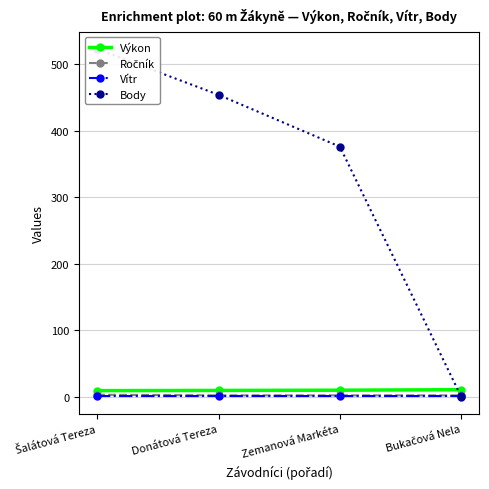

What is the difference between the maximum and second lowest values in the Body series?

147.0